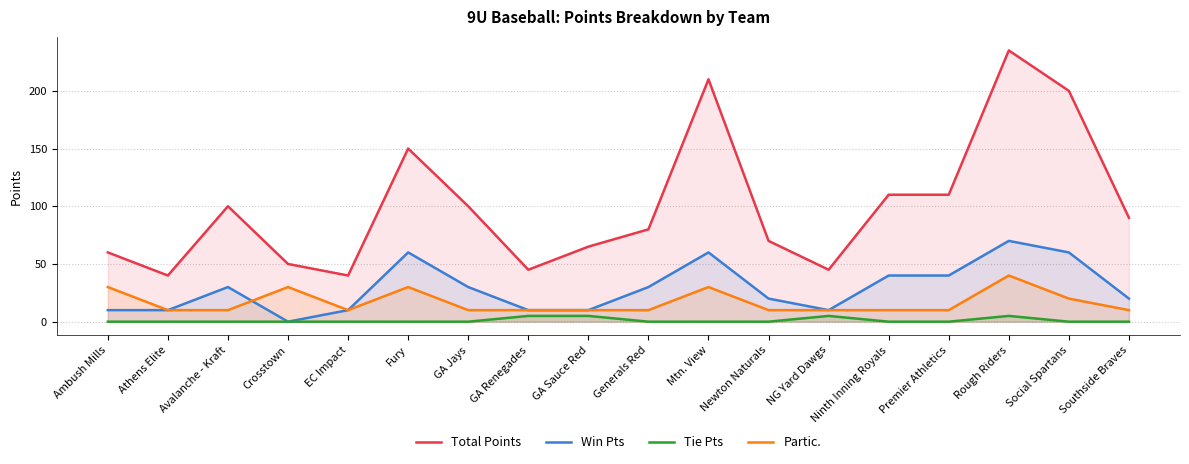

How many data points does each series have?

18